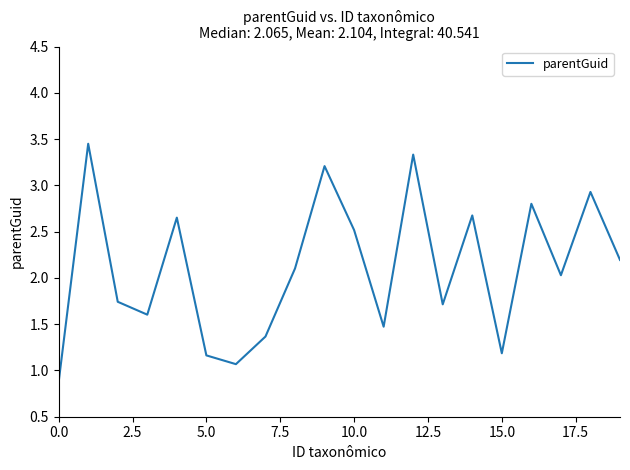

What is the minimum value shown in the chart?

0.9